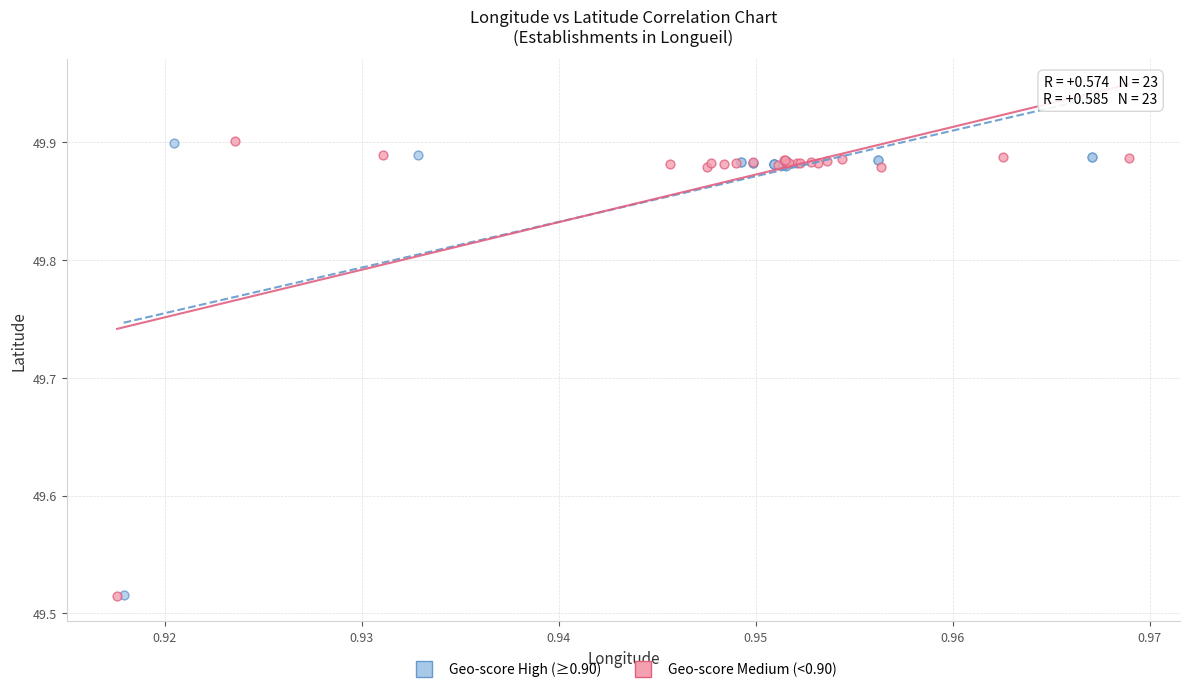

What are all the series names shown in the legend?

Geo-score High (≥0.90), Geo-score Medium (<0.90)